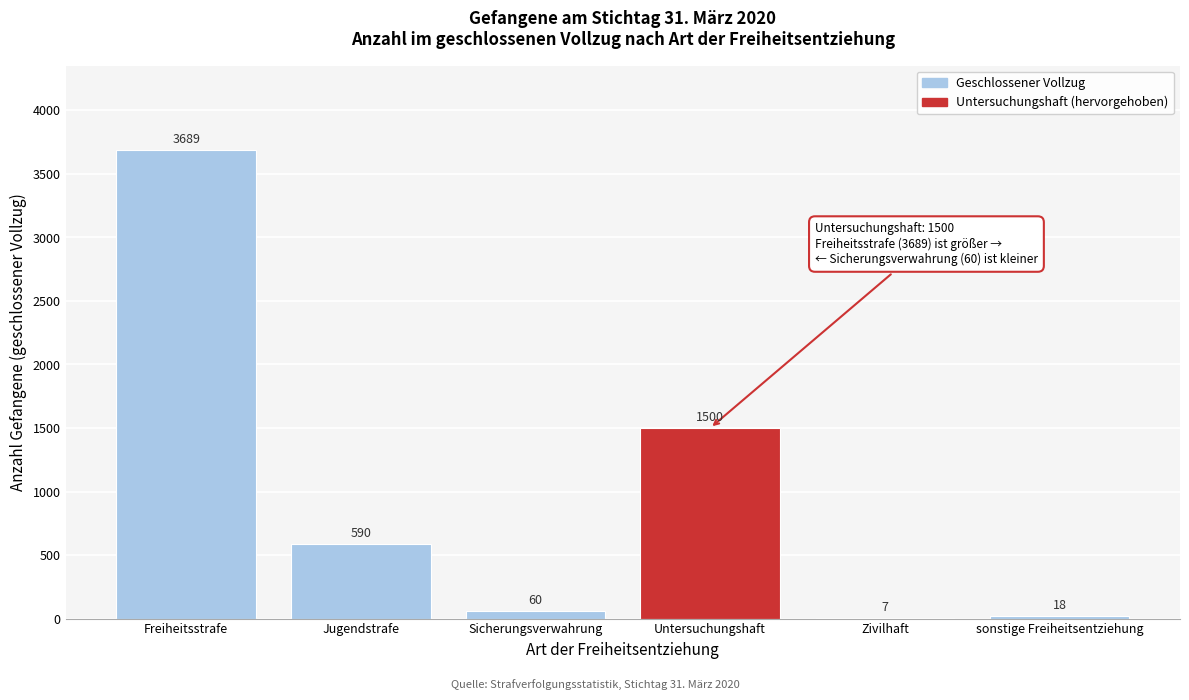

Reading left to right, what are all the values shown in this chart?

Freiheitsstrafe=3689	Jugendstrafe=590	Sicherungsverwahrung=60	Untersuchungshaft=1500	Zivilhaft=7	sonstige Freiheitsentziehung=18